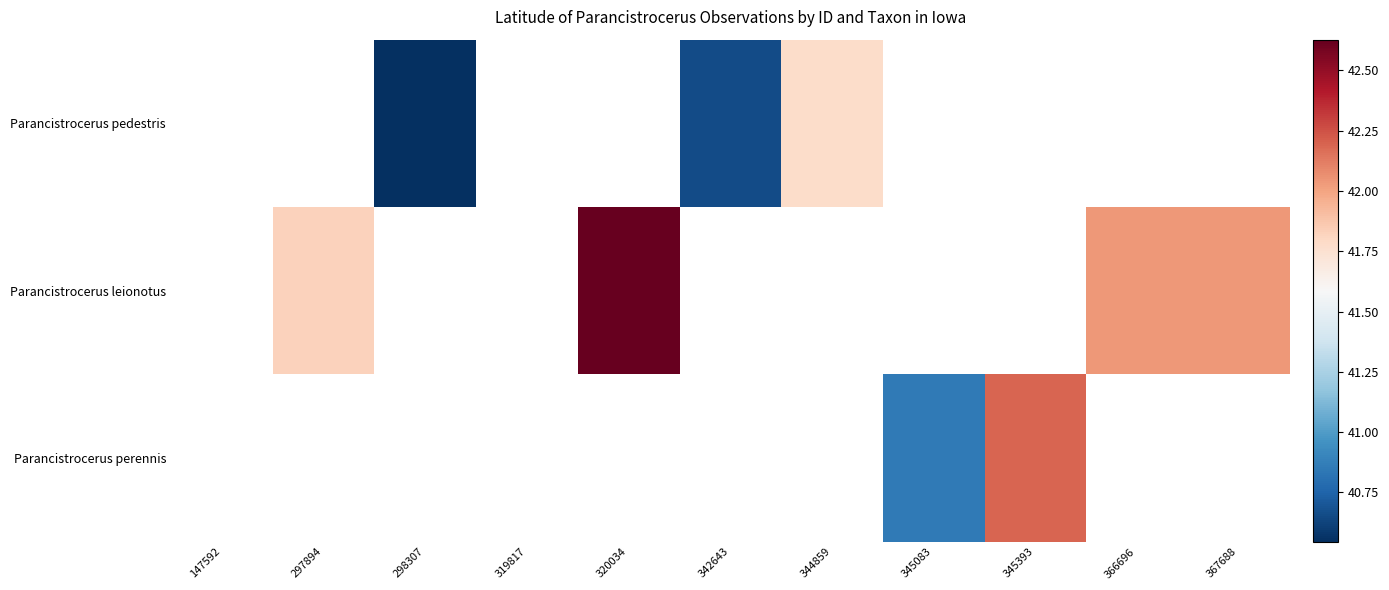

At which category does the chart reach its peak across all series?

320034